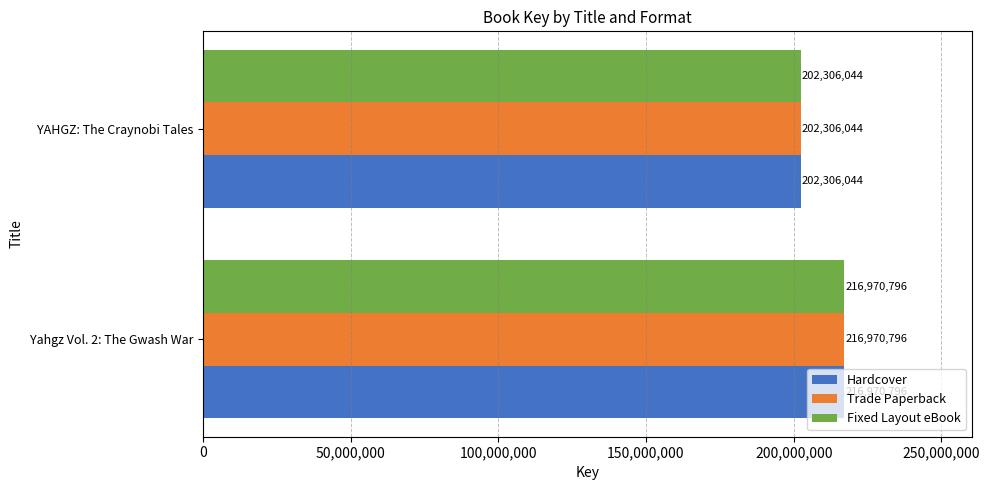

How many data points in Hardcover are less than 216970796?

1